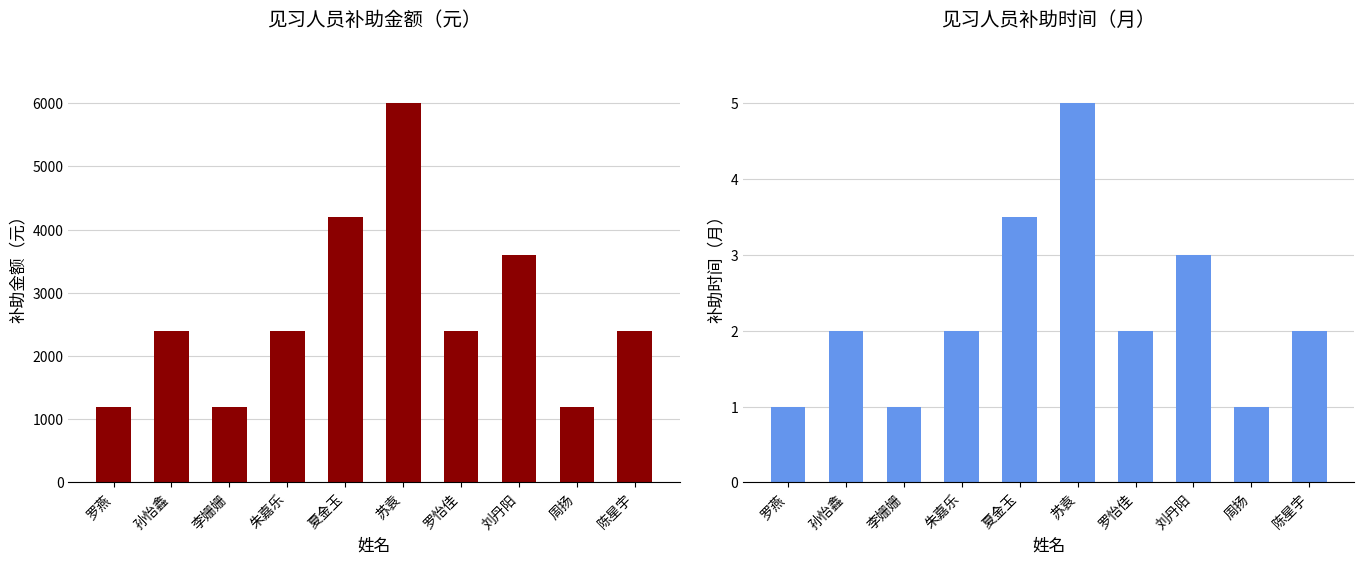

What is the label of the 3rd bar from the right?

刘丹阳